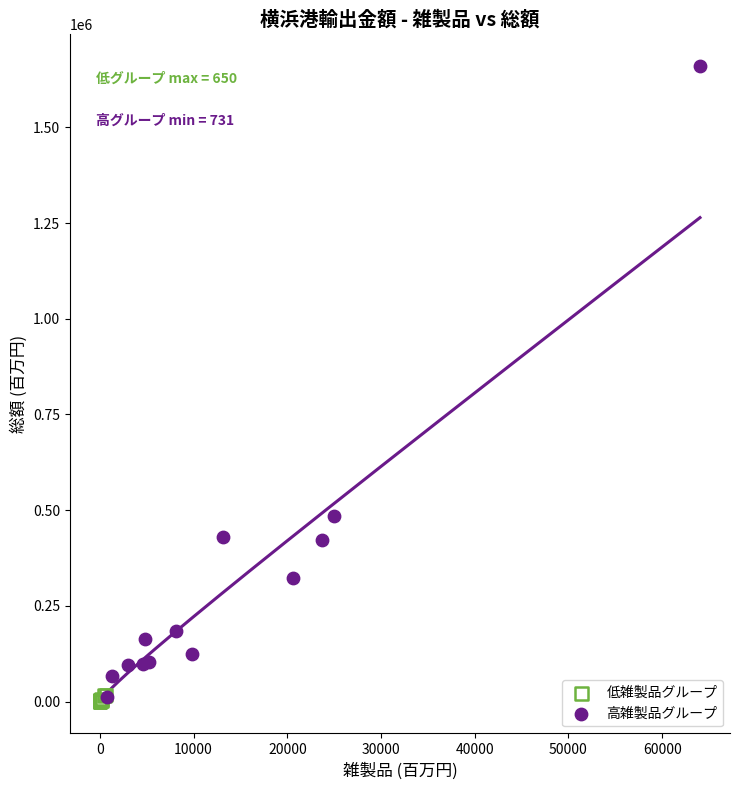

Which series has the largest Y range (max minus min)?

高雑製品グループ